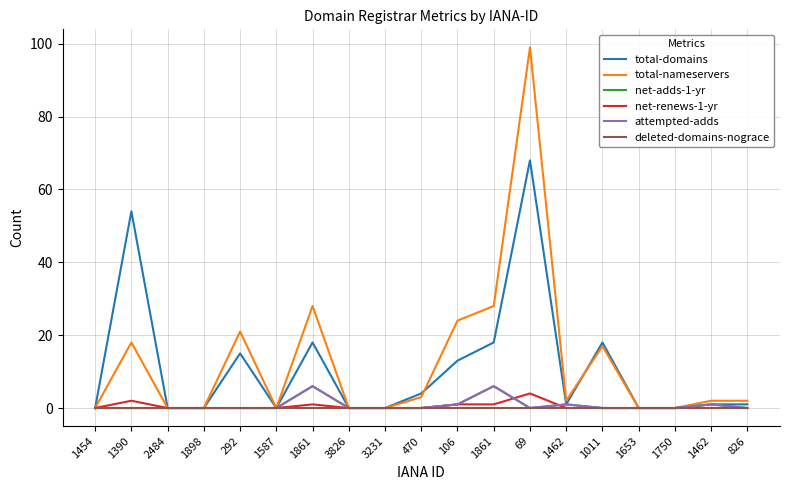

Does the chart have visible grid lines?

Yes